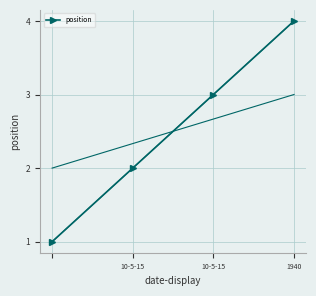

True or false: there are more than 0 points higher than both neighbors.

False